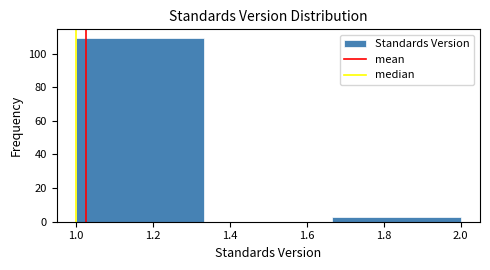

Which range on the x-axis has the tallest bar?

1.00 to 1.34